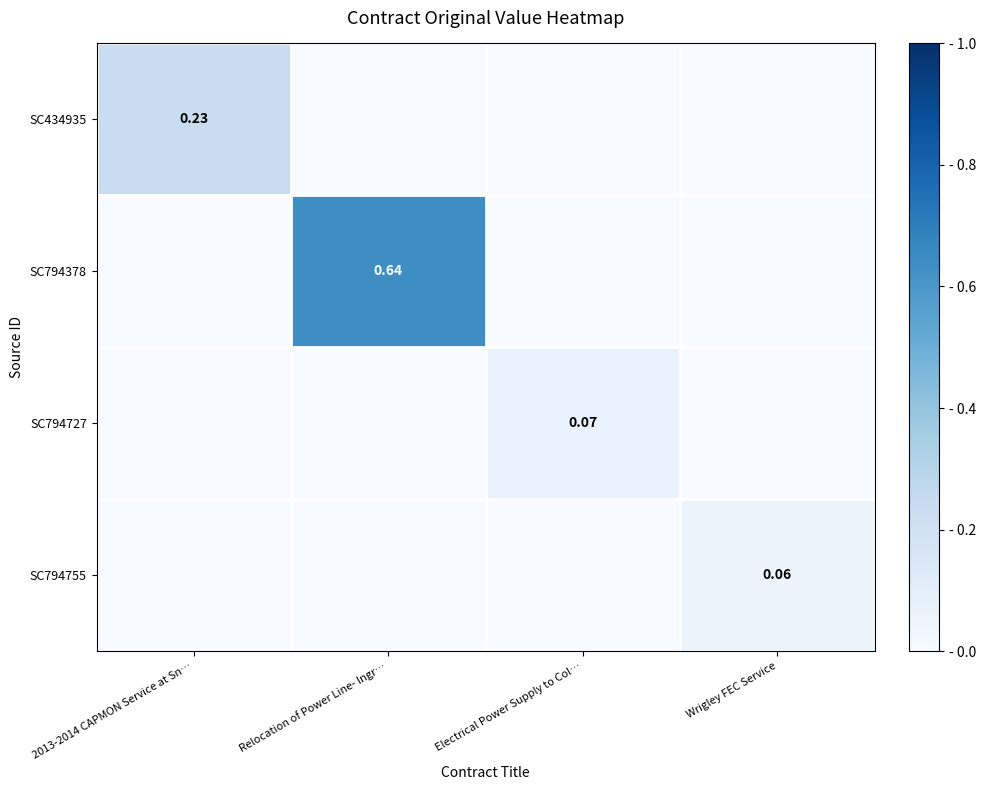

List the labels in order of SC794727 value, largest first.

Electrical Power Supply to Col…, 2013-2014 CAPMON Service at Sn…, Relocation of Power Line- Ingr…, Wrigley FEC Service